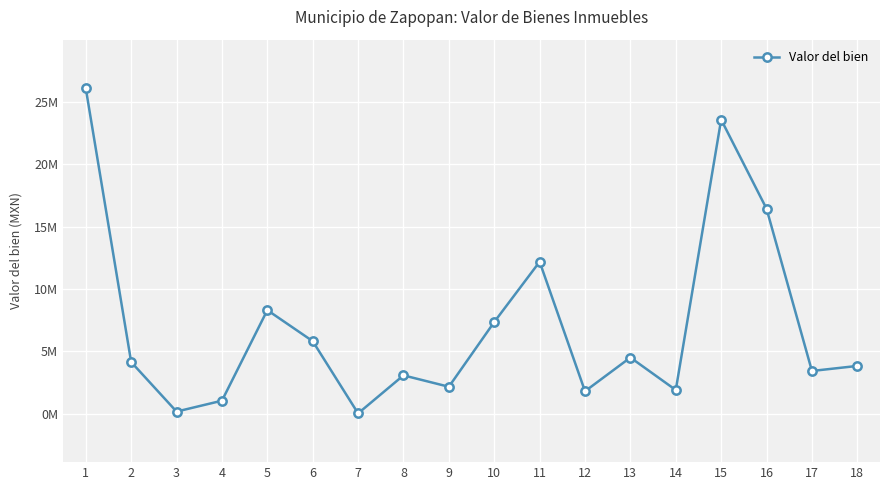

What is the maximum value shown in the chart?

26083873.8